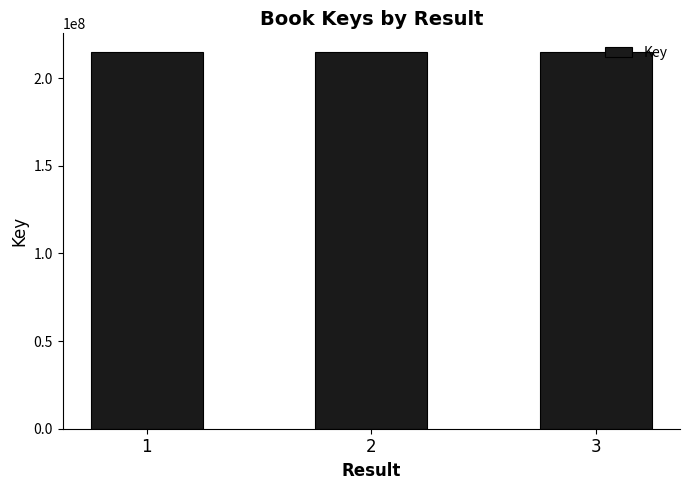

What is the average value?

214855404